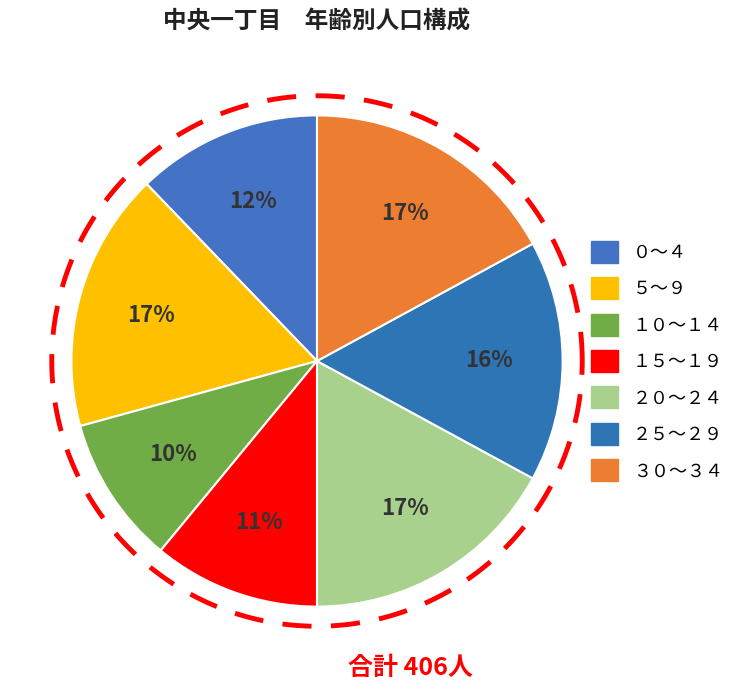

How many segments does this pie chart have?

7